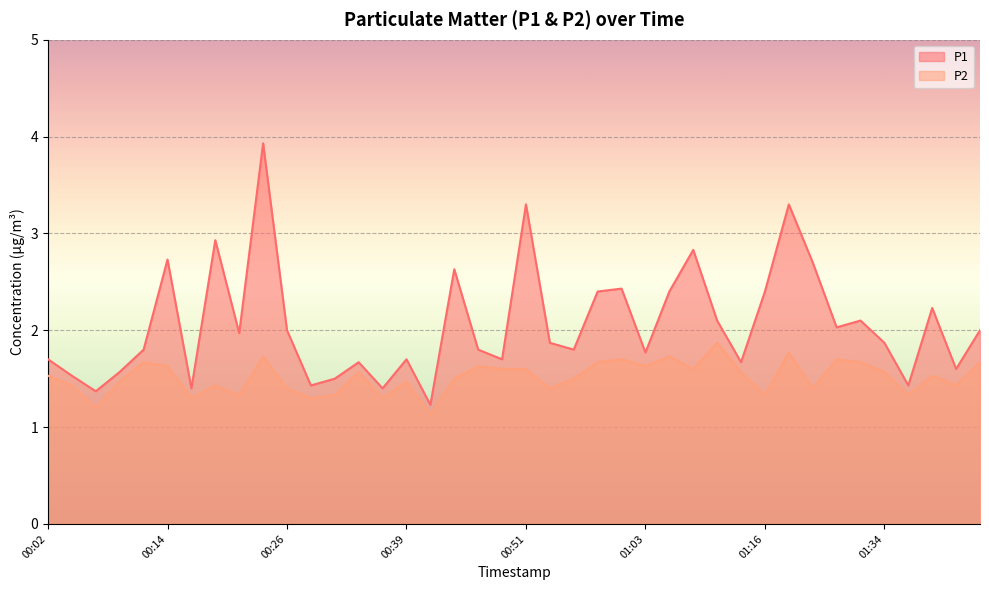

True or false: P1 has a value of 1.7 at 00:02.

True